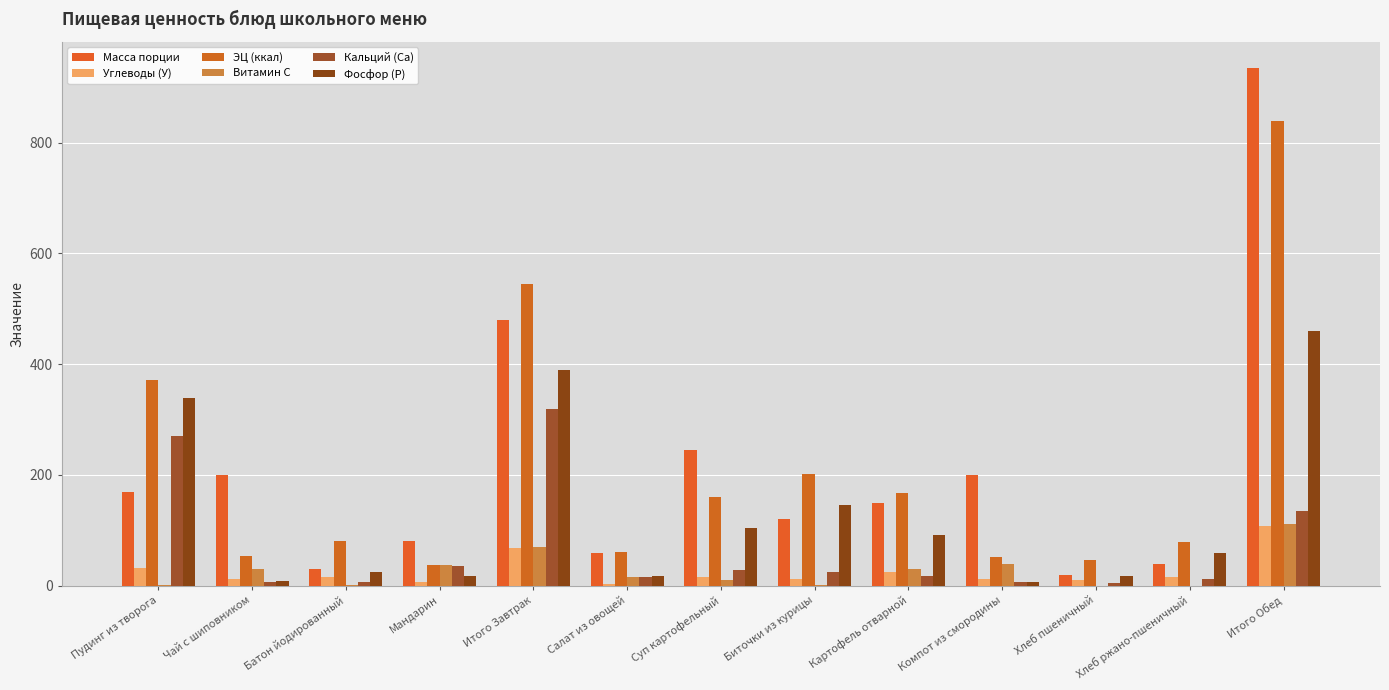

What is the difference between the Витамин С values at Мандарин and Итого Завтрак?

32.1